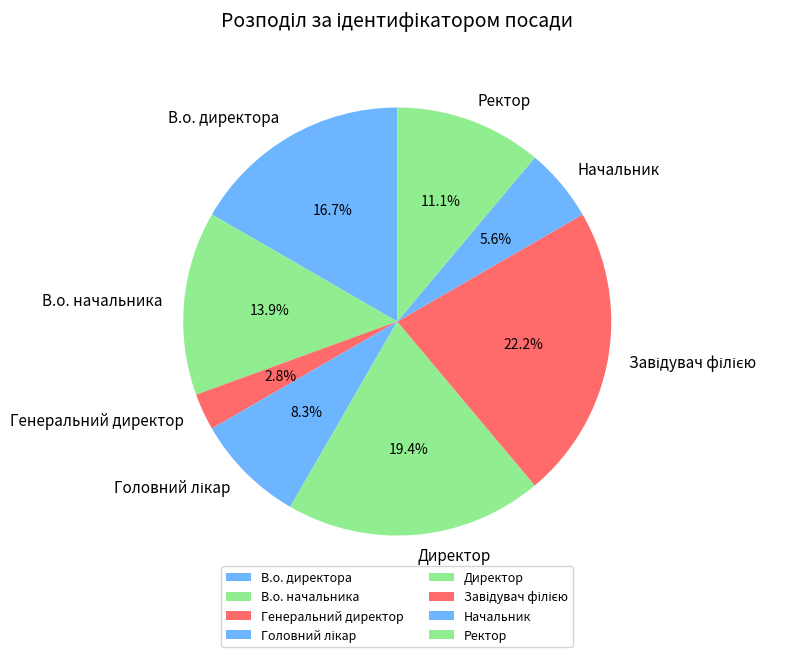

How much of the chart is everything except Директор?

80.6%